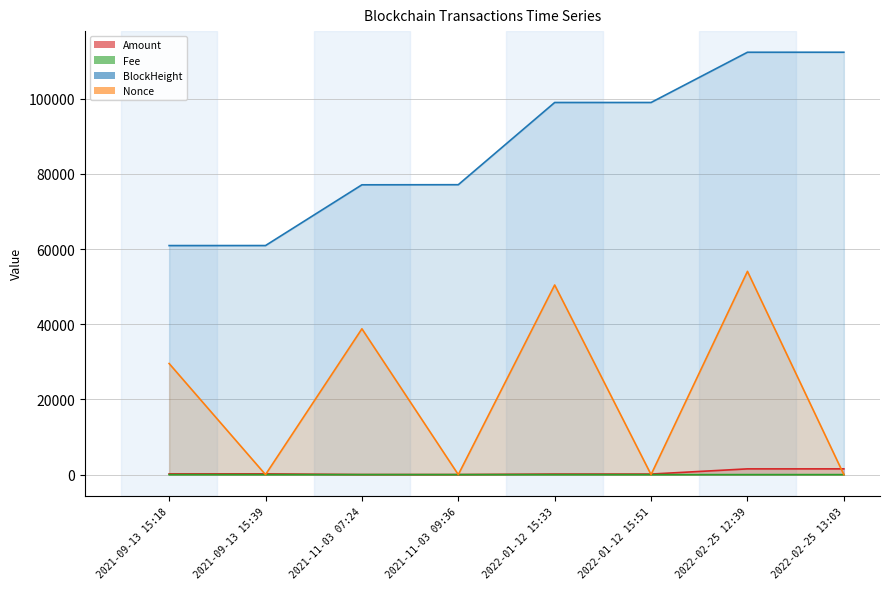

Where is Fee nearest to the value 0?

2022-02-25 13:03